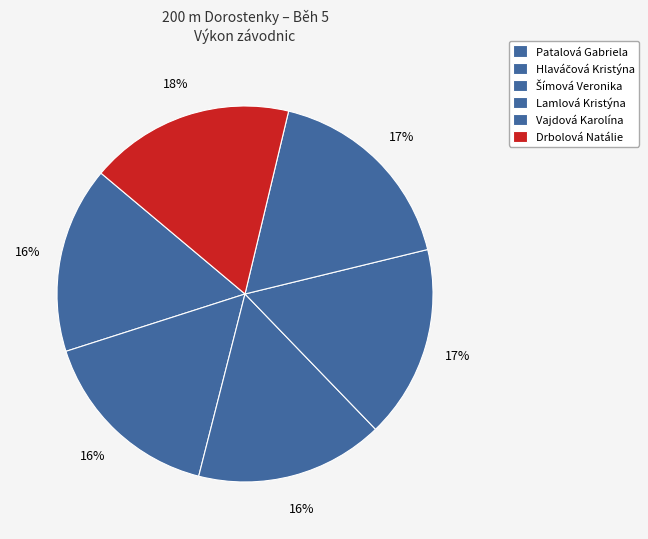

To the nearest percent, what is the difference between the Drbolová Natálie and Hlaváčová Kristýna slice percentages?

2%